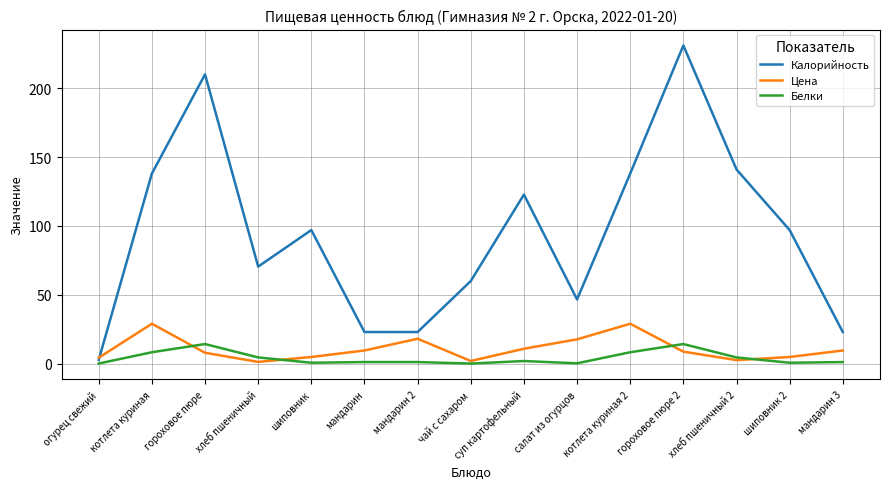

Where do Цена and Калорийность first cross each other?

огурец свежий and котлета куриная